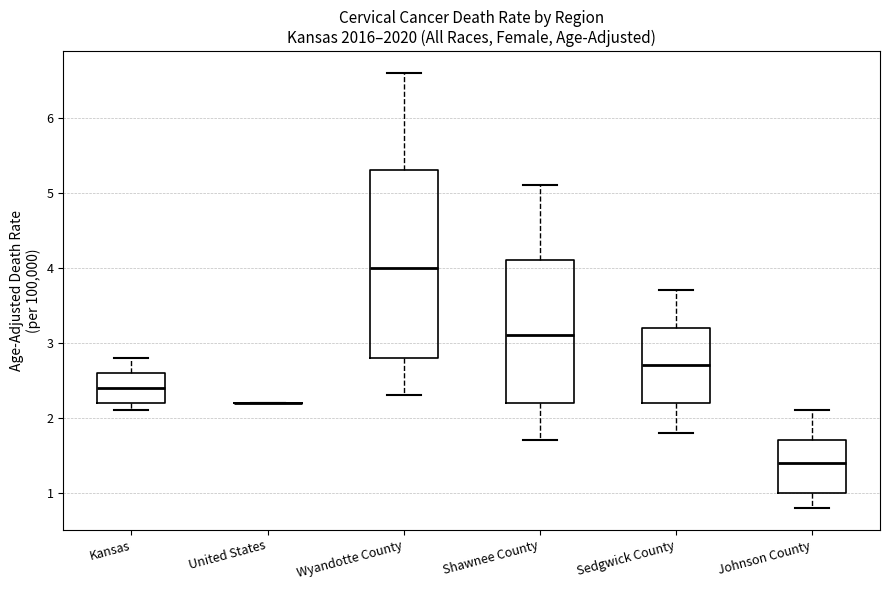

Where does the lower whisker of the box for Wyandotte County end on the y-axis? The values are not printed on the chart, so give them approximately, as read against the axis.

2.3